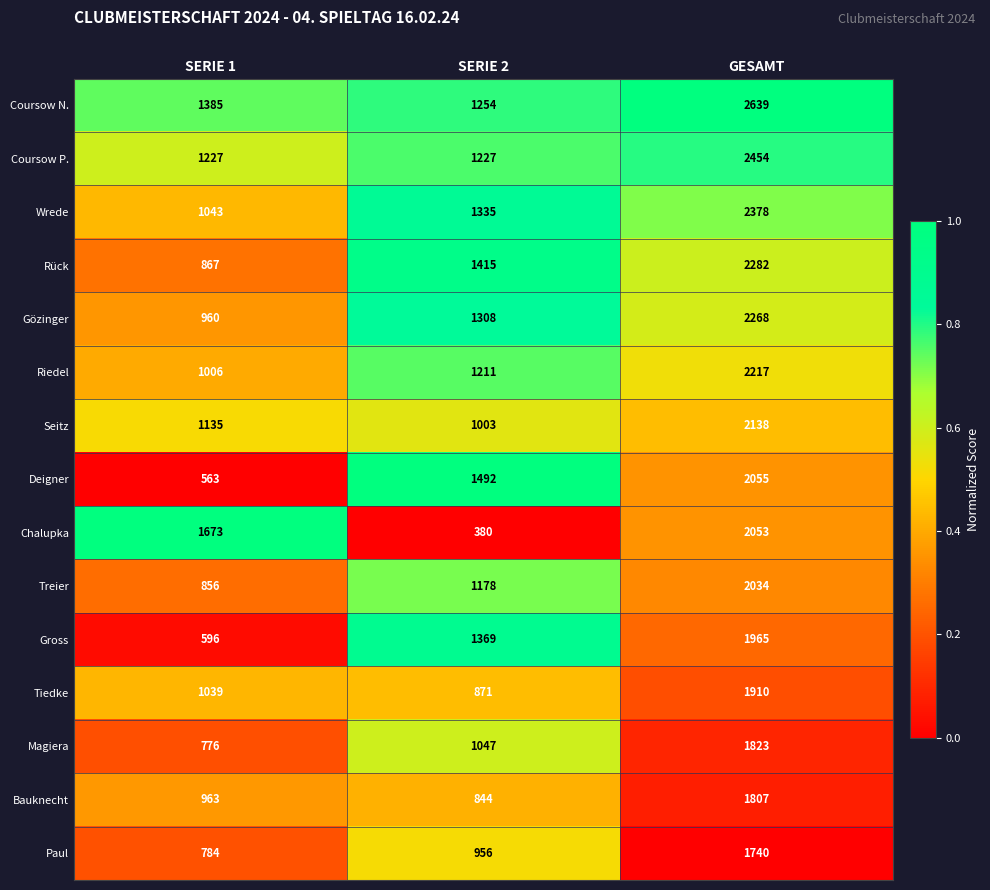

Rank the series by their maximum value, from lowest to highest.

Paul, Bauknecht, Magiera, Tiedke, Gross, Treier, Chalupka, Deigner, Seitz, Riedel, Gözinger, Rück, Wrede, Coursow P., Coursow N.